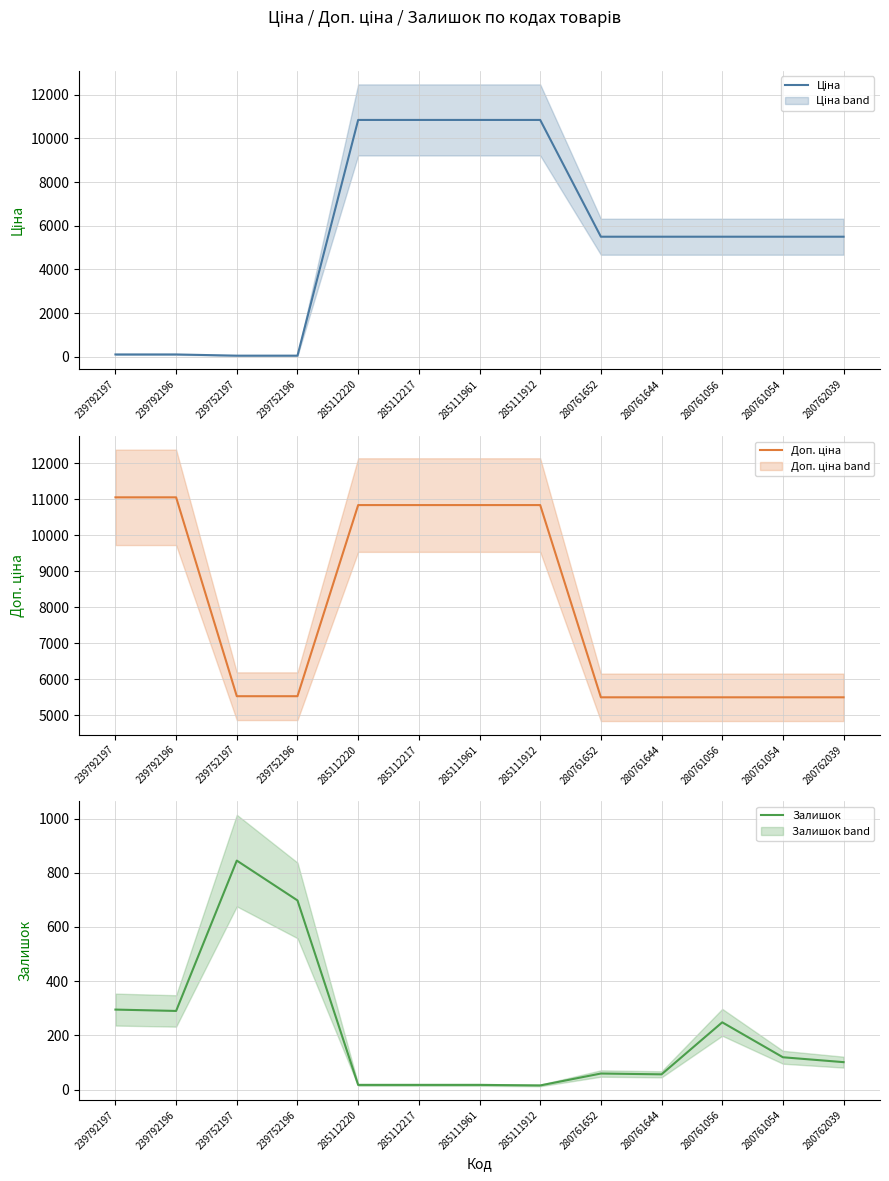

What is the difference between the highest and lowest values at 285112220?

10823.1